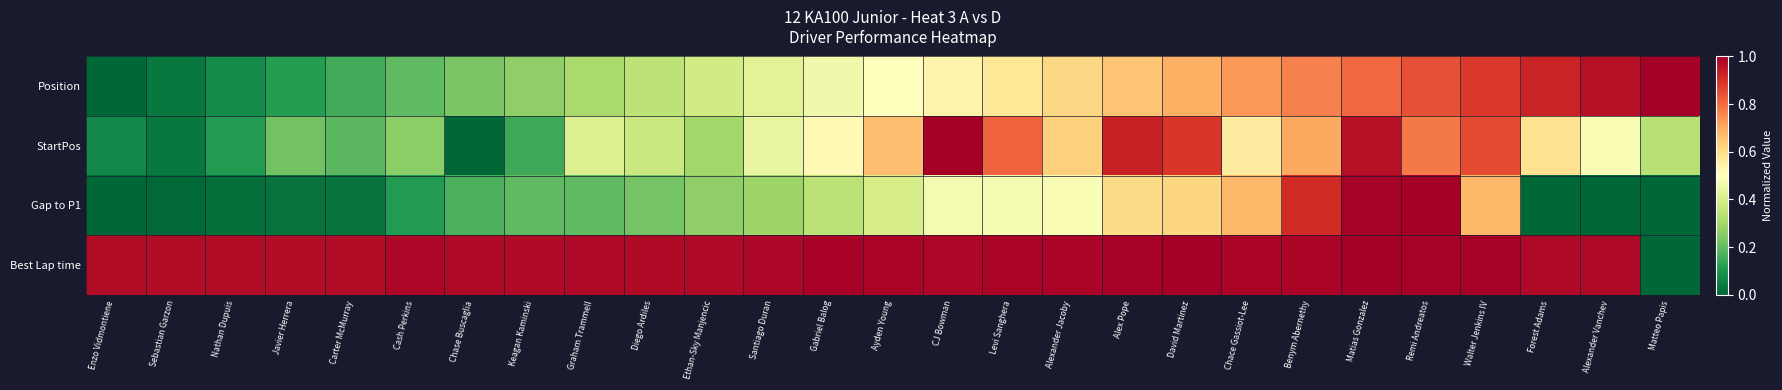

Which series changed the most between Cash Perkins and Remi Andreatos?

Gap to P1